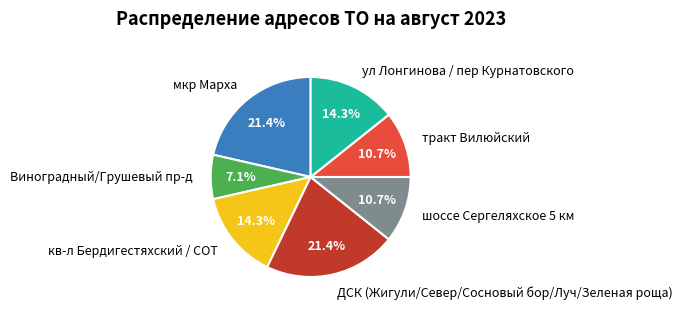

Does any single category account for the majority?

No